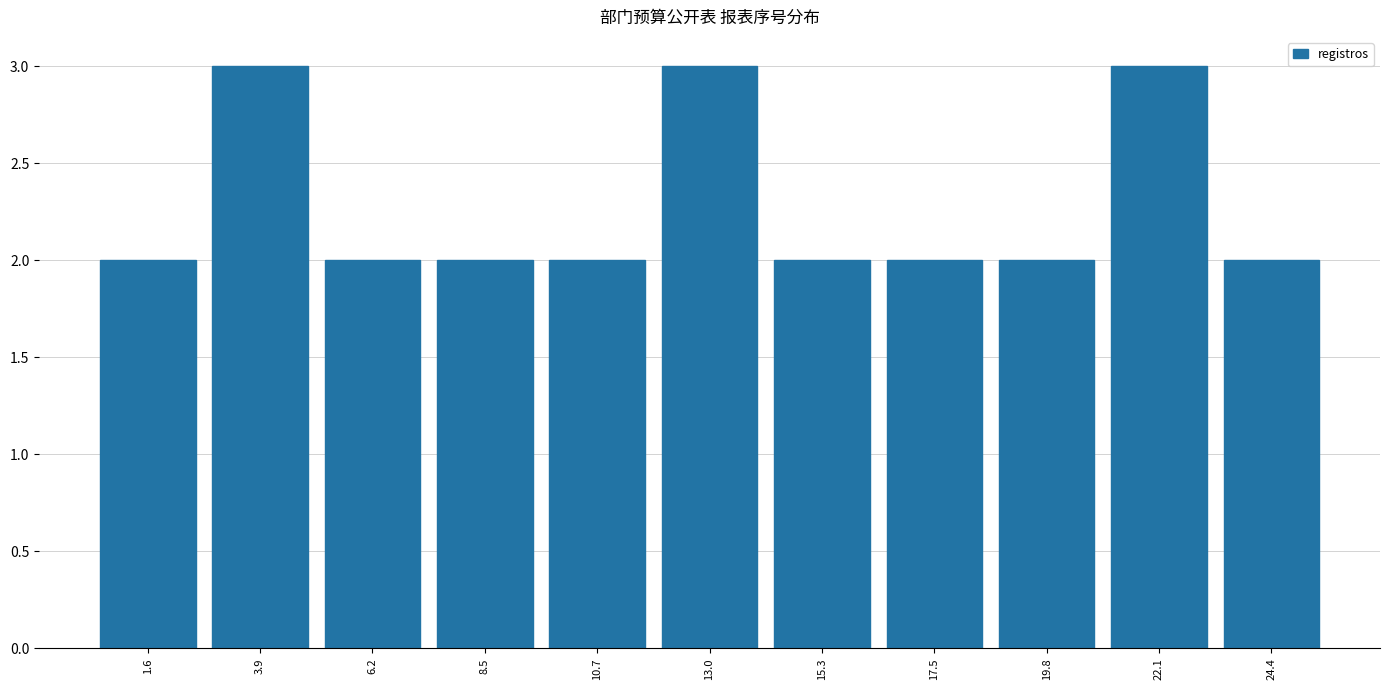

What is the approximate value at 19.8?

2